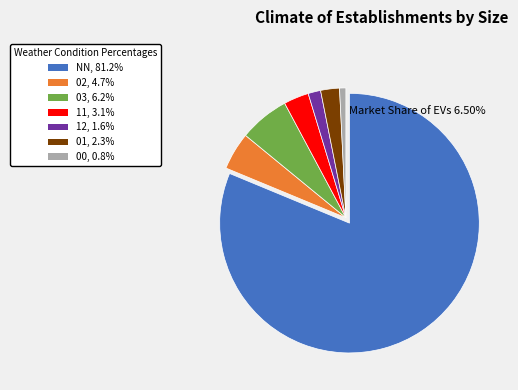

Is there any slice that represents more than half of the pie?

Yes